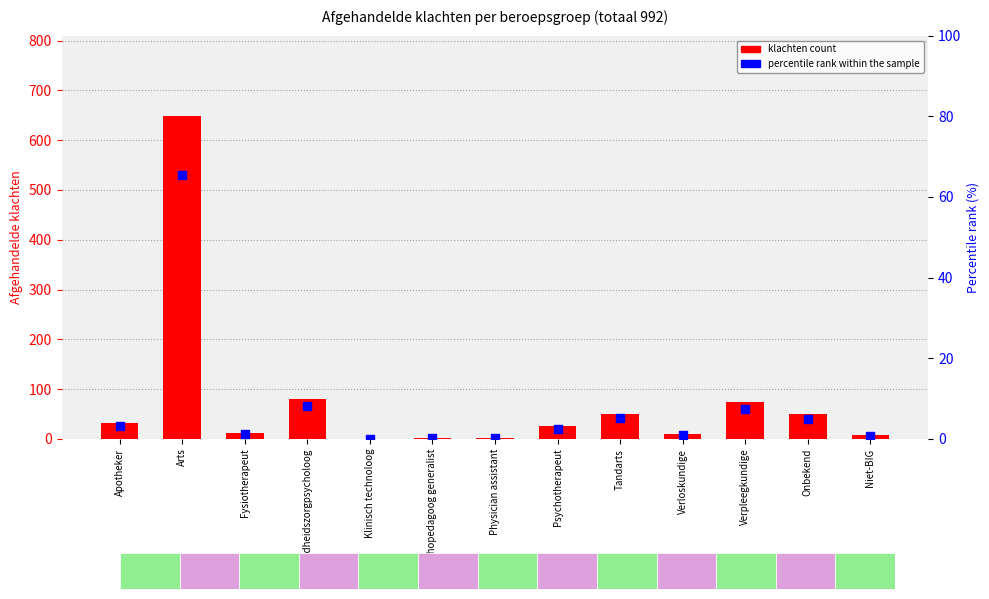

Which series contains the lowest Y value?

klachten count